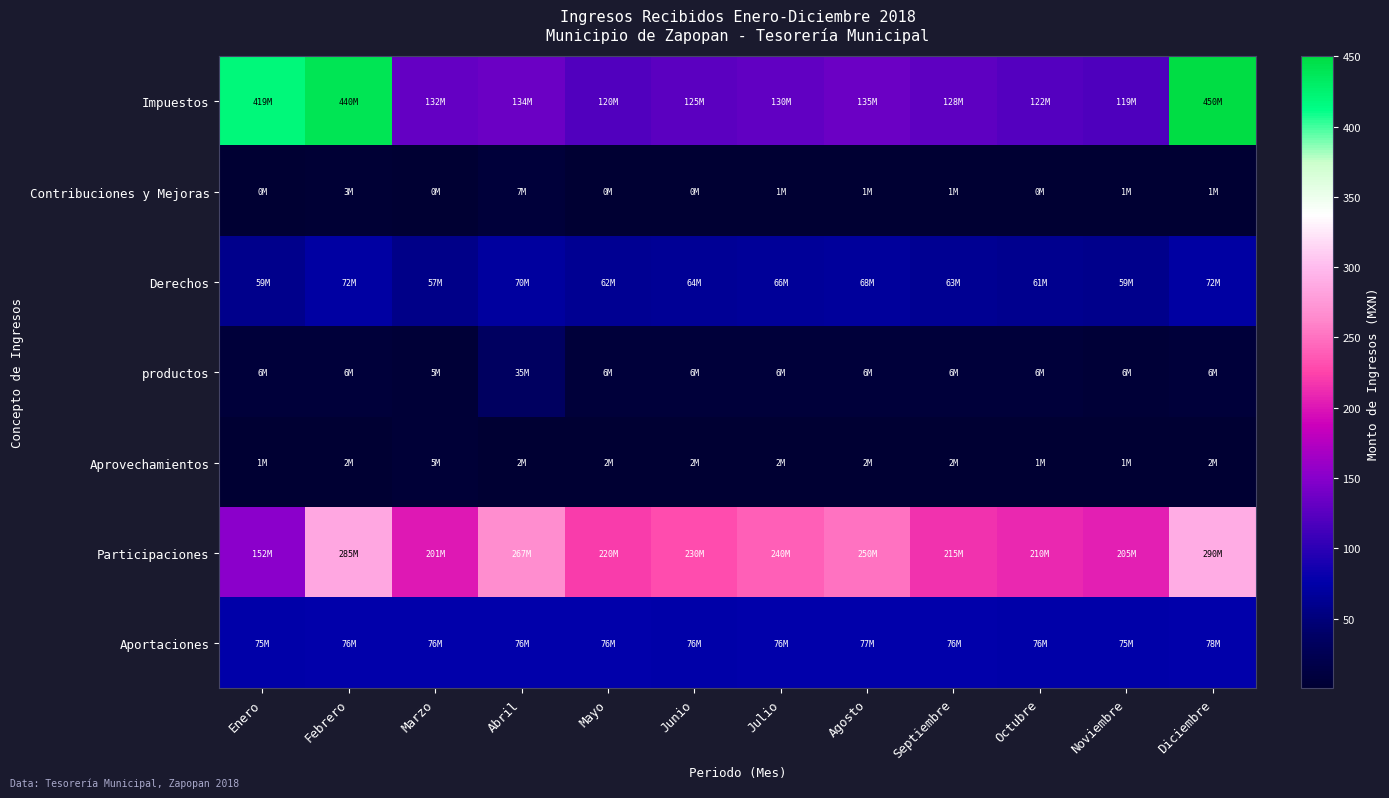

Which series has the largest total across all categories?

Participaciones